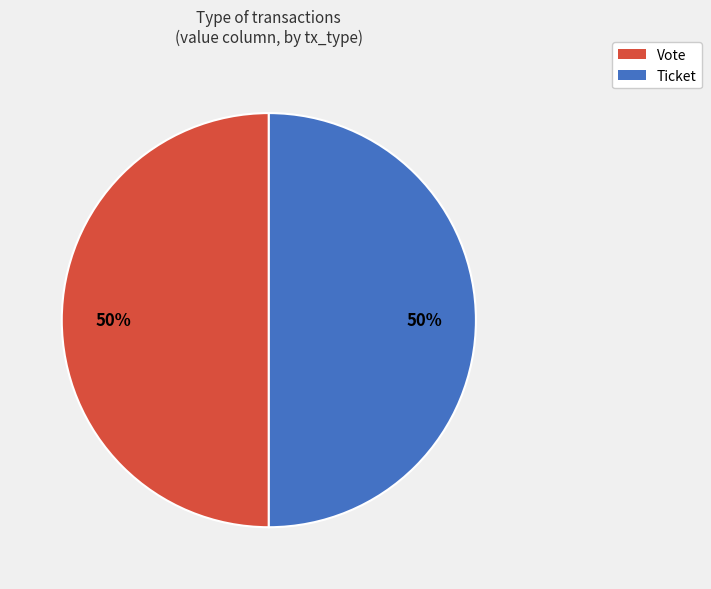

The Ticket slice represents 50% of the pie. True or false?

True